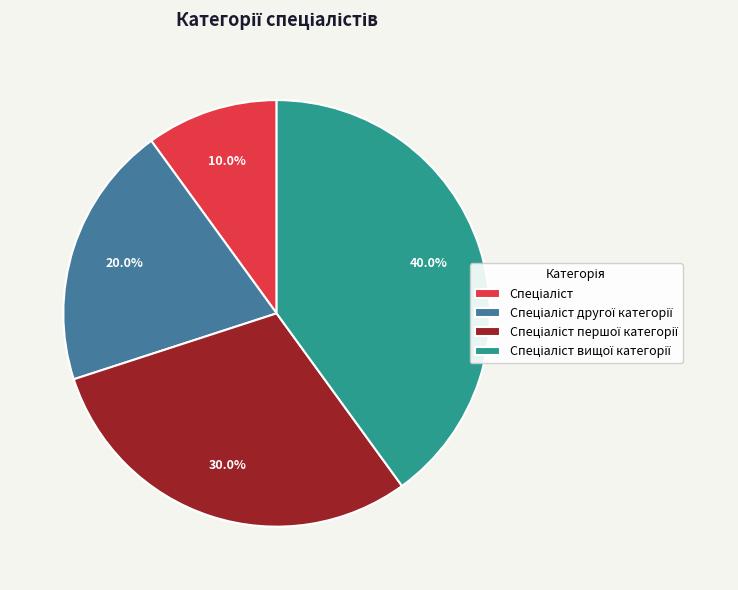

Is there a majority slice in this chart?

No